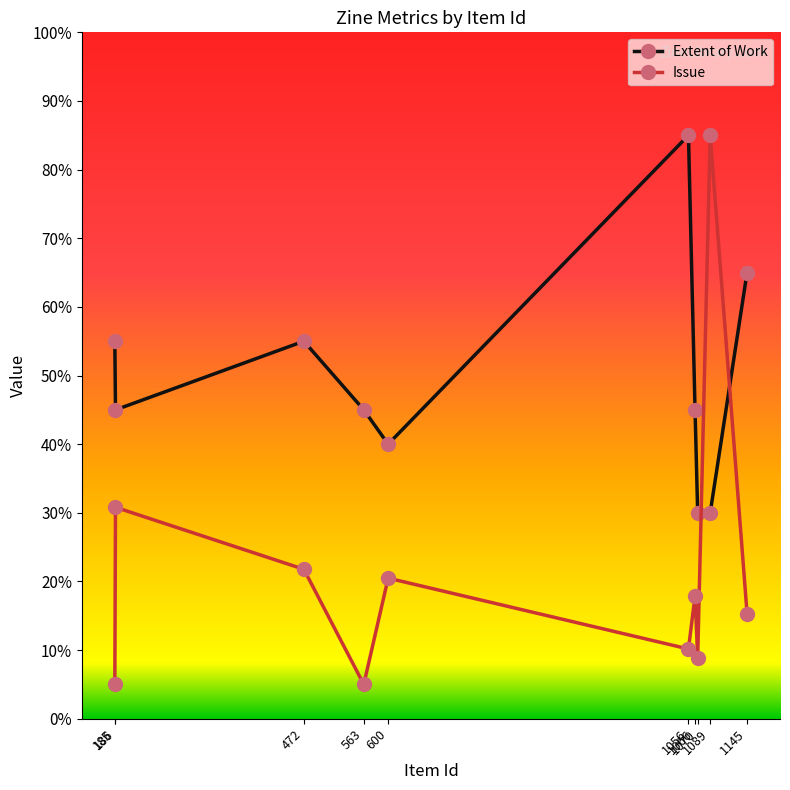

What is the value of the Extent of Work point at the 6th from the left?

85.0